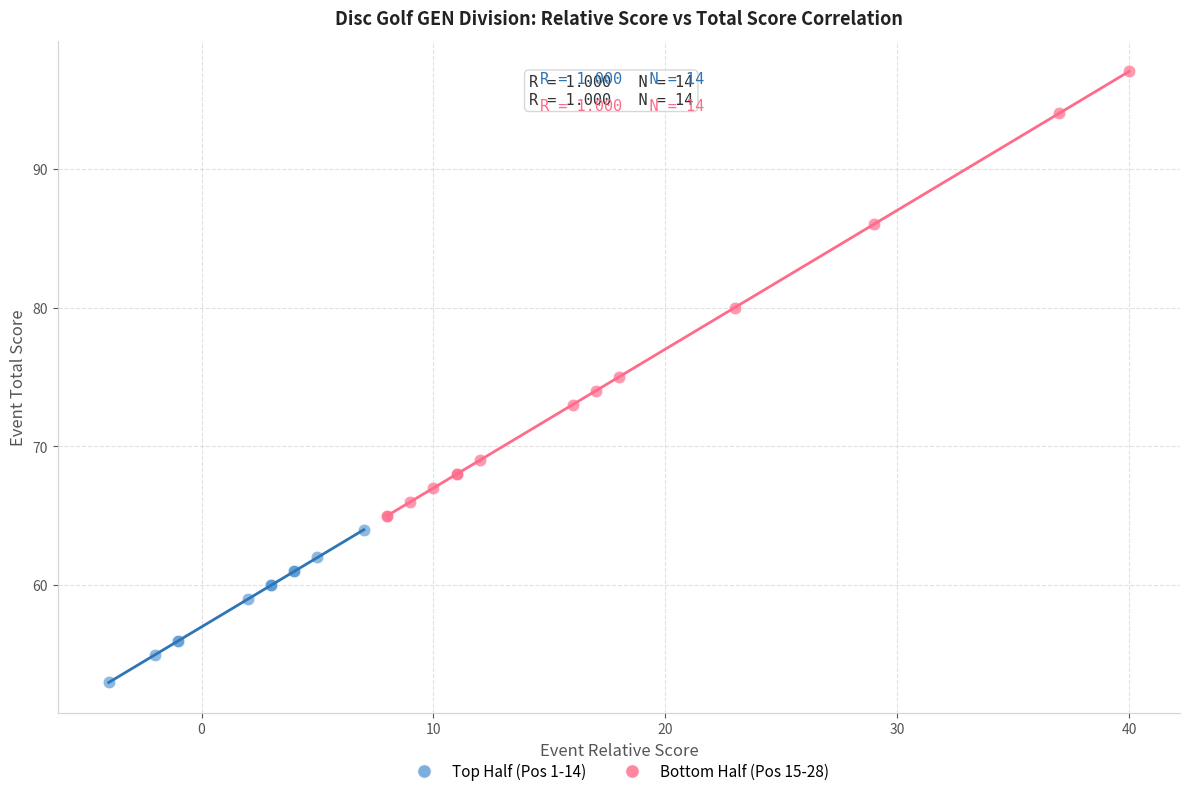

Which series contains the highest Y value?

Bottom Half (Pos 15-28)